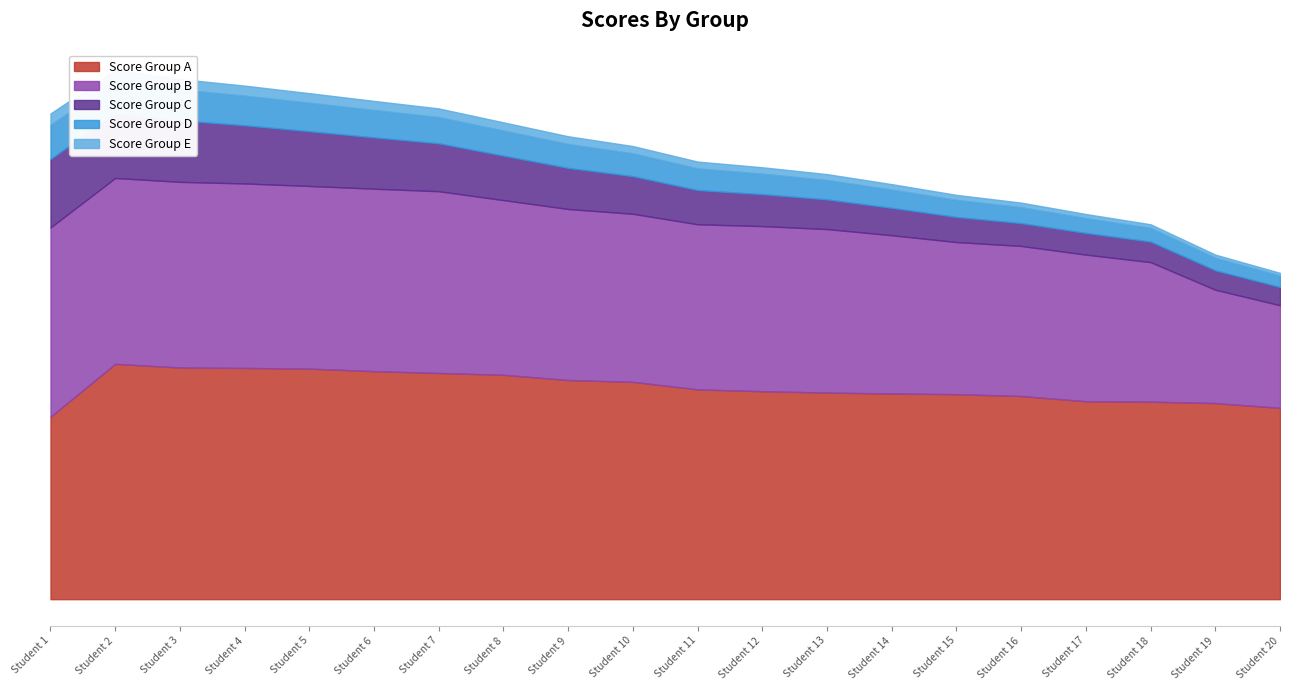

How many values in the Score Group E series exceed 3?

10